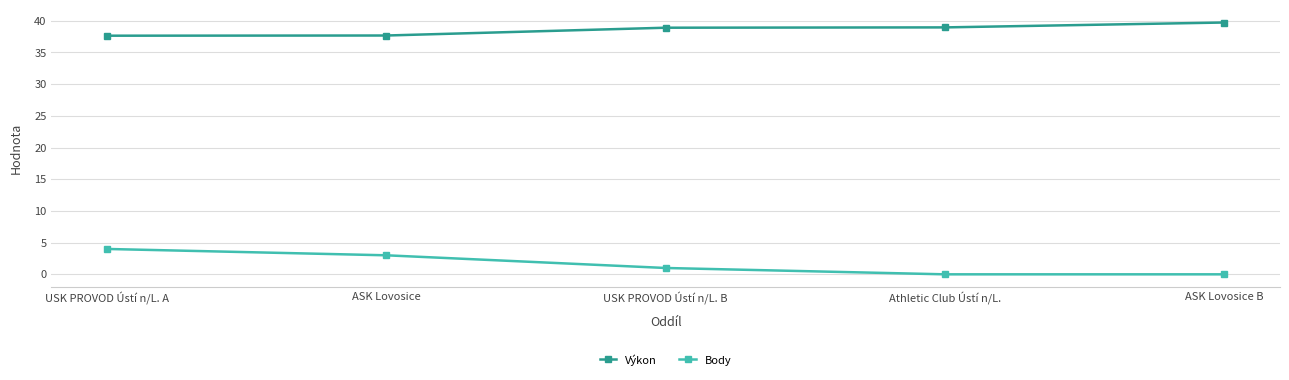

What is the total value across all series at USK PROVOD Ústí n/L. B?

39.9